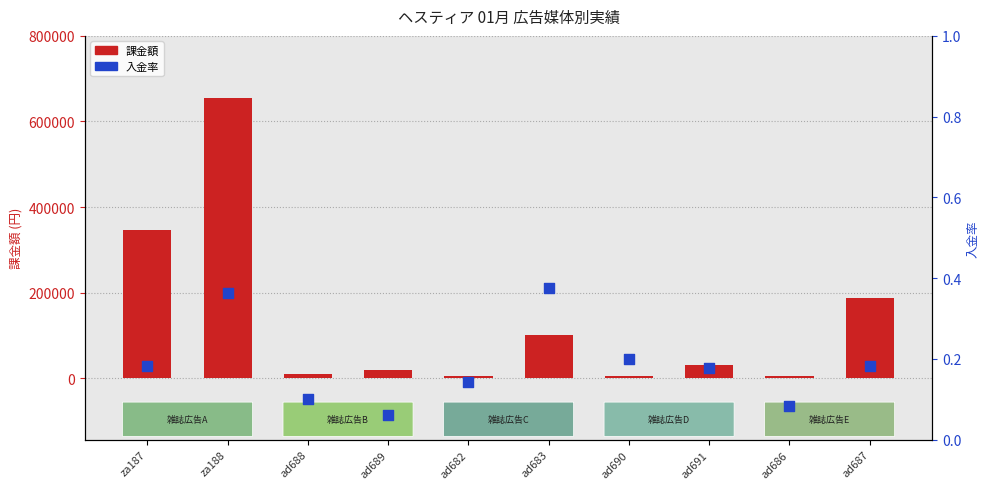

What are all the series names shown in the legend?

課金額, 入金率